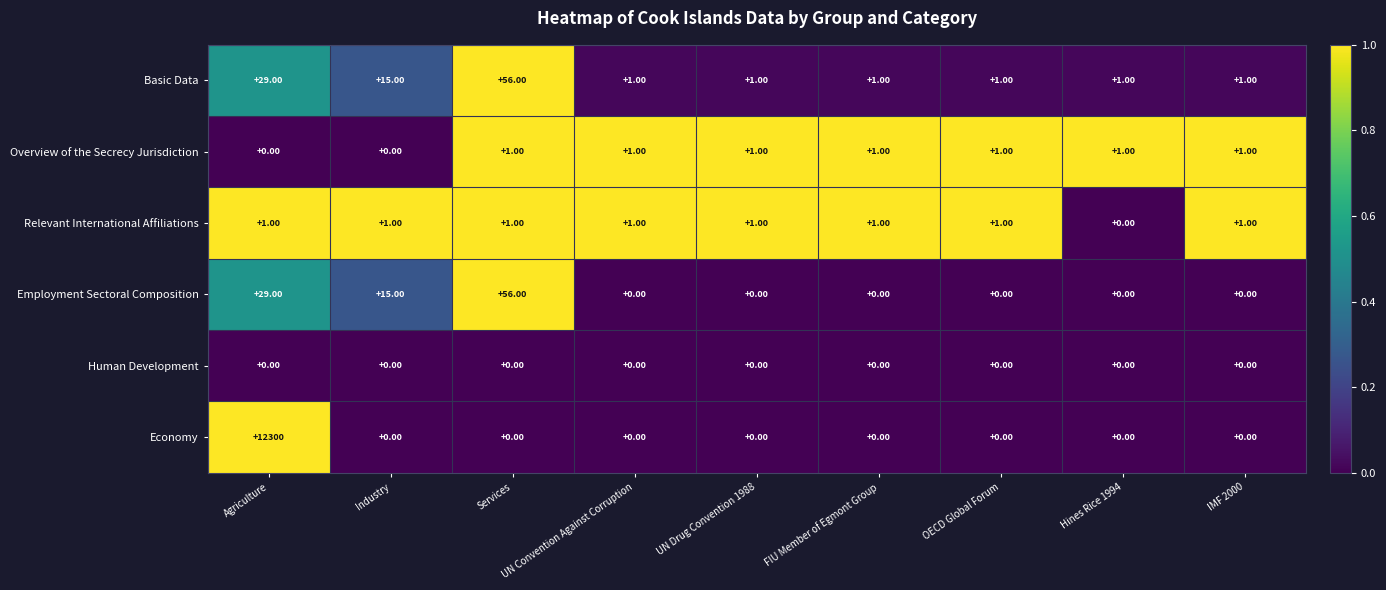

What is the difference between the highest and lowest values at Agriculture?

12300